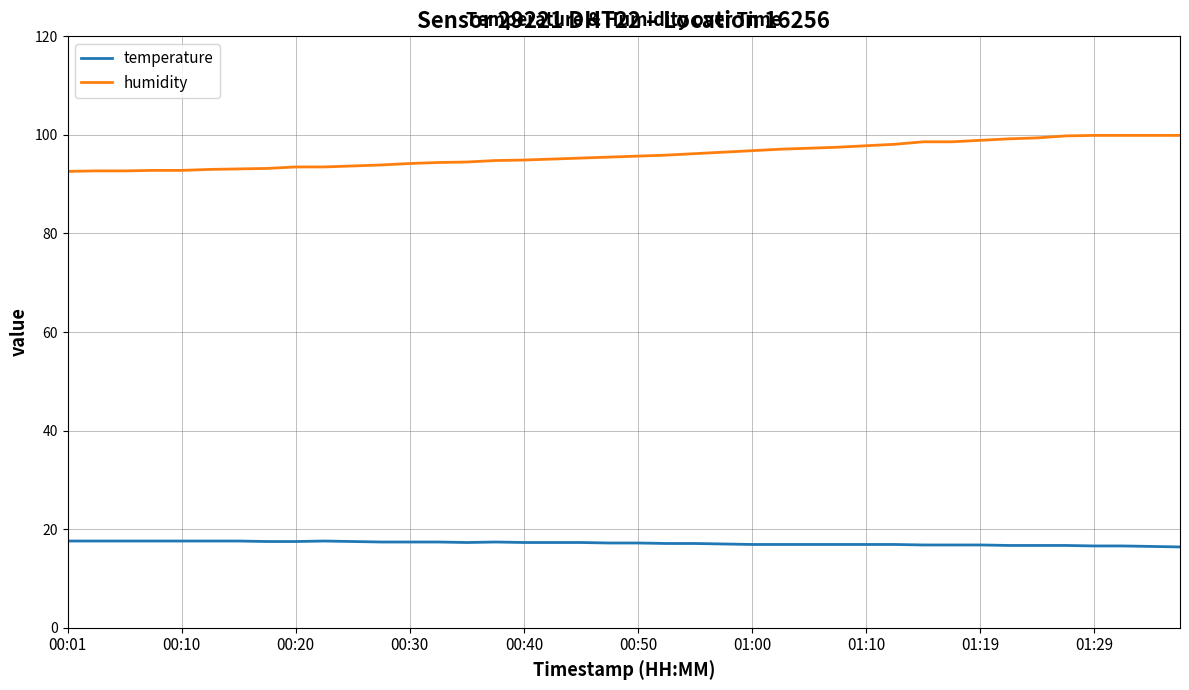

What is the difference between the maximum and minimum values in the temperature series?

1.2